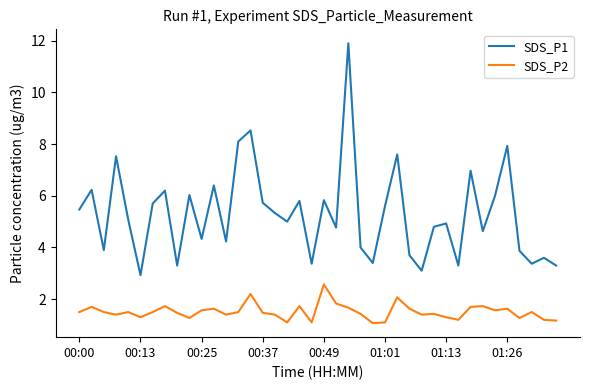

Which series has the largest total across all categories?

SDS_P1